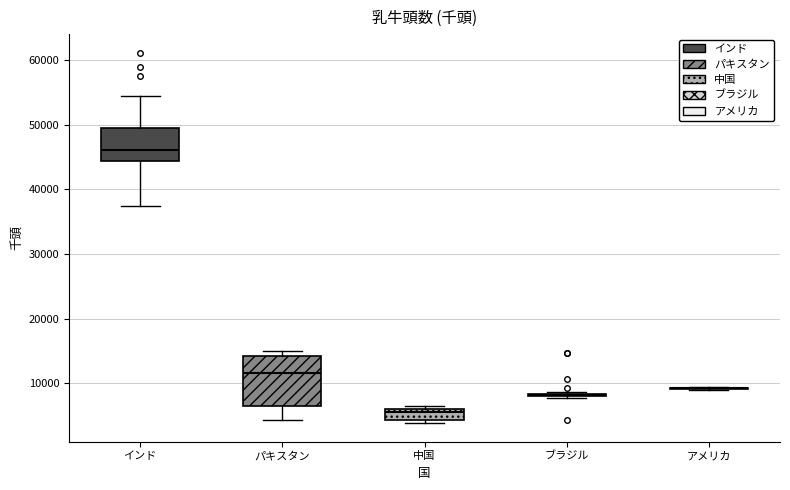

Reading left to right, transcribe this box plot: for each box, give where its median line is, the range the box spans, and where its two whiskers end, as read against the y-axis. The values are not printed on the chart, so give them approximately, as read against the axis.

インド: median 46000, box 44000 to 50000, whiskers 37000 to 54000
パキスタン: median 12000, box 7000 to 14000, whiskers 4000 to 15000
中国: median 6000 (just below the box's upper edge), box 4000 to 6000, whiskers 4000 (just below the box's lower edge) to 7000
ブラジル: box collapsed to a line at 8000, whiskers 8000 to 9000
アメリカ: box collapsed to a line at 9000, whiskers 9000 to 9000